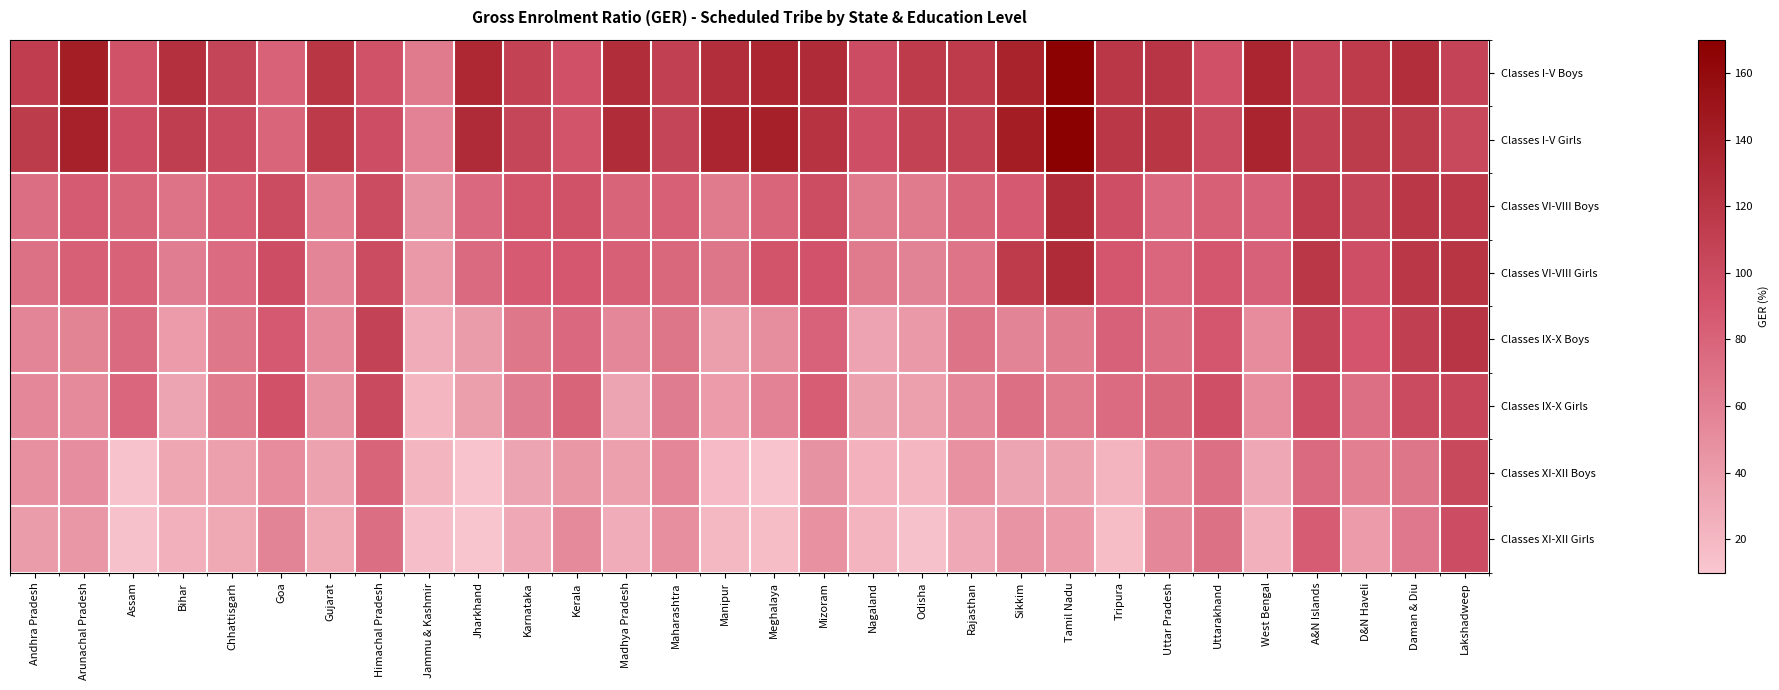

What is the total value across all series at Mizoram?

701.9